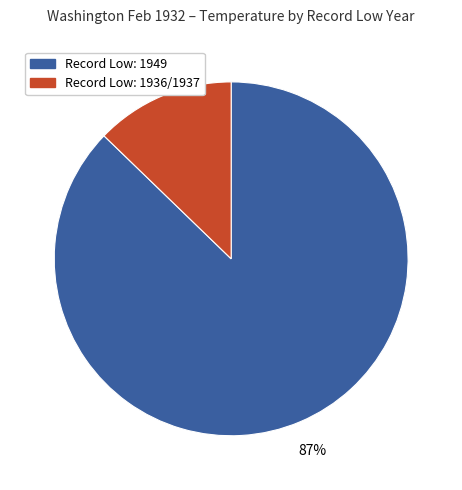

Rank the categories by value from lowest to highest.

Record Low: 1936/1937, Record Low: 1949